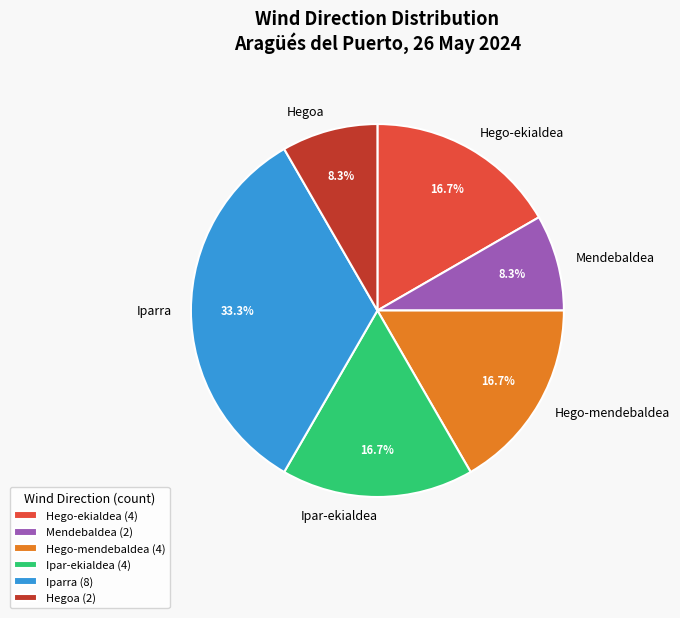

Approximately how many times larger is the value at Ipar-ekialdea compared to Hegoa?

2.0